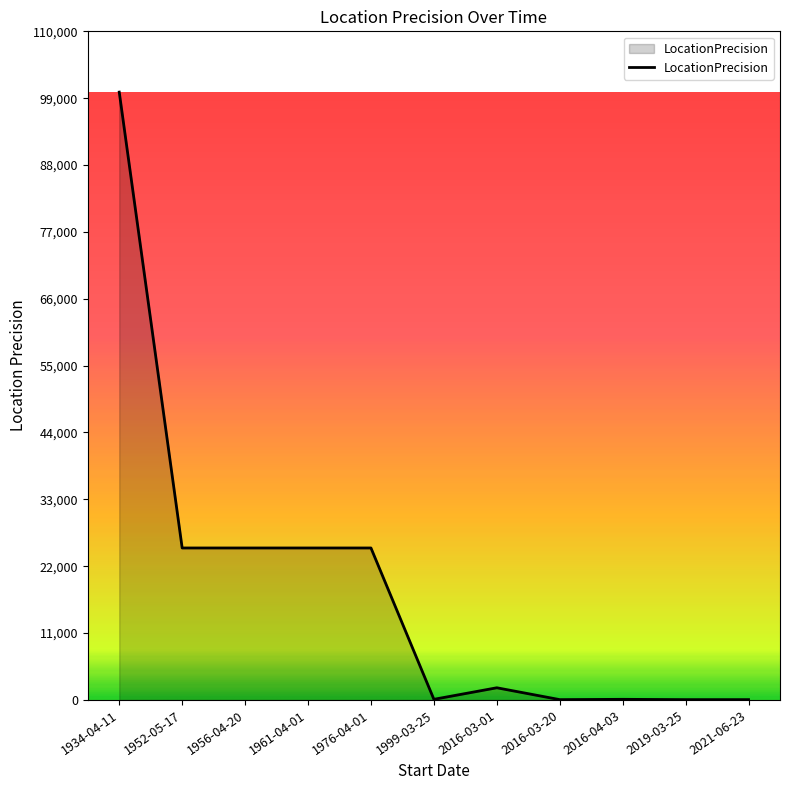

Which has a higher value, 1934-04-11 or 2016-04-03?

1934-04-11